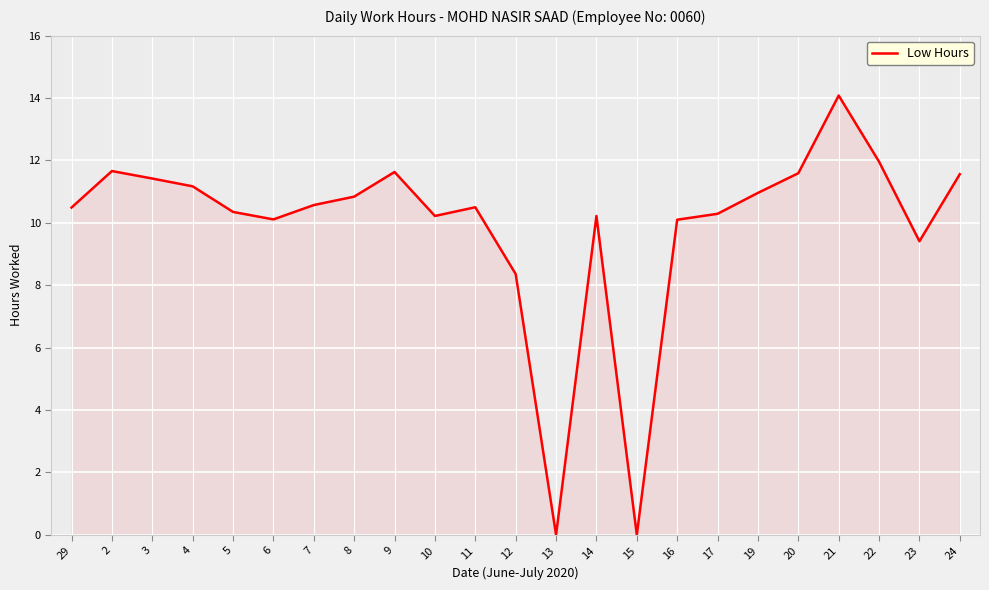

The chart shows a value of 11.6 at 24. True or false?

True